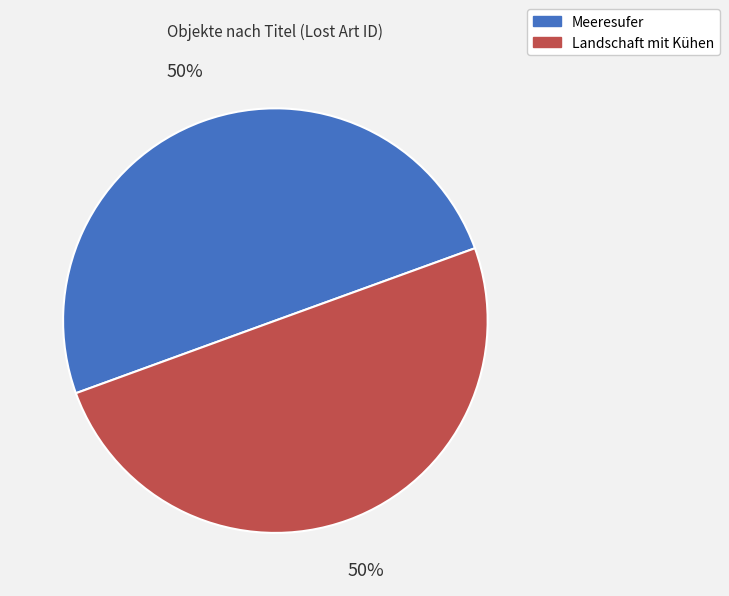

To the nearest percent, what portion does Landschaft mit Kühen represent?

50%